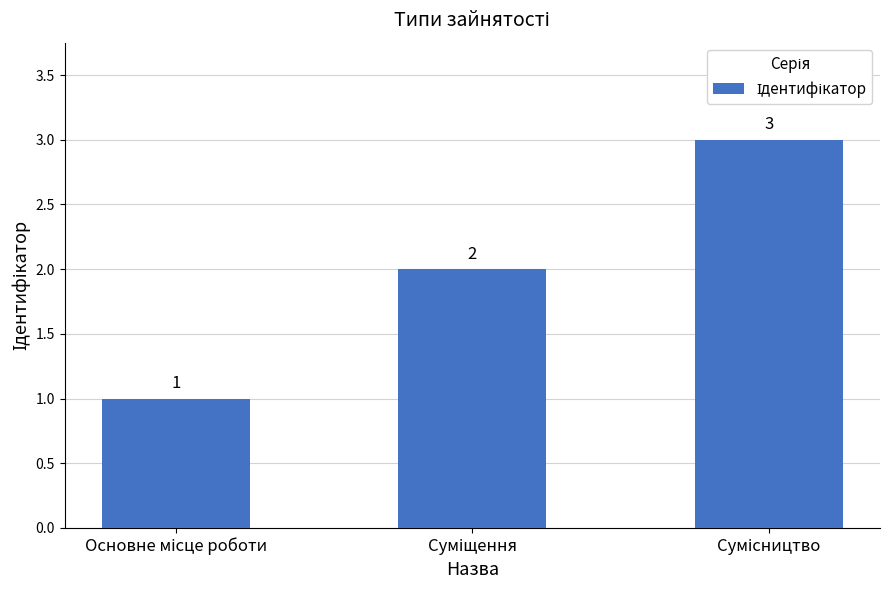

Count the values in the range 1 to 3.

3